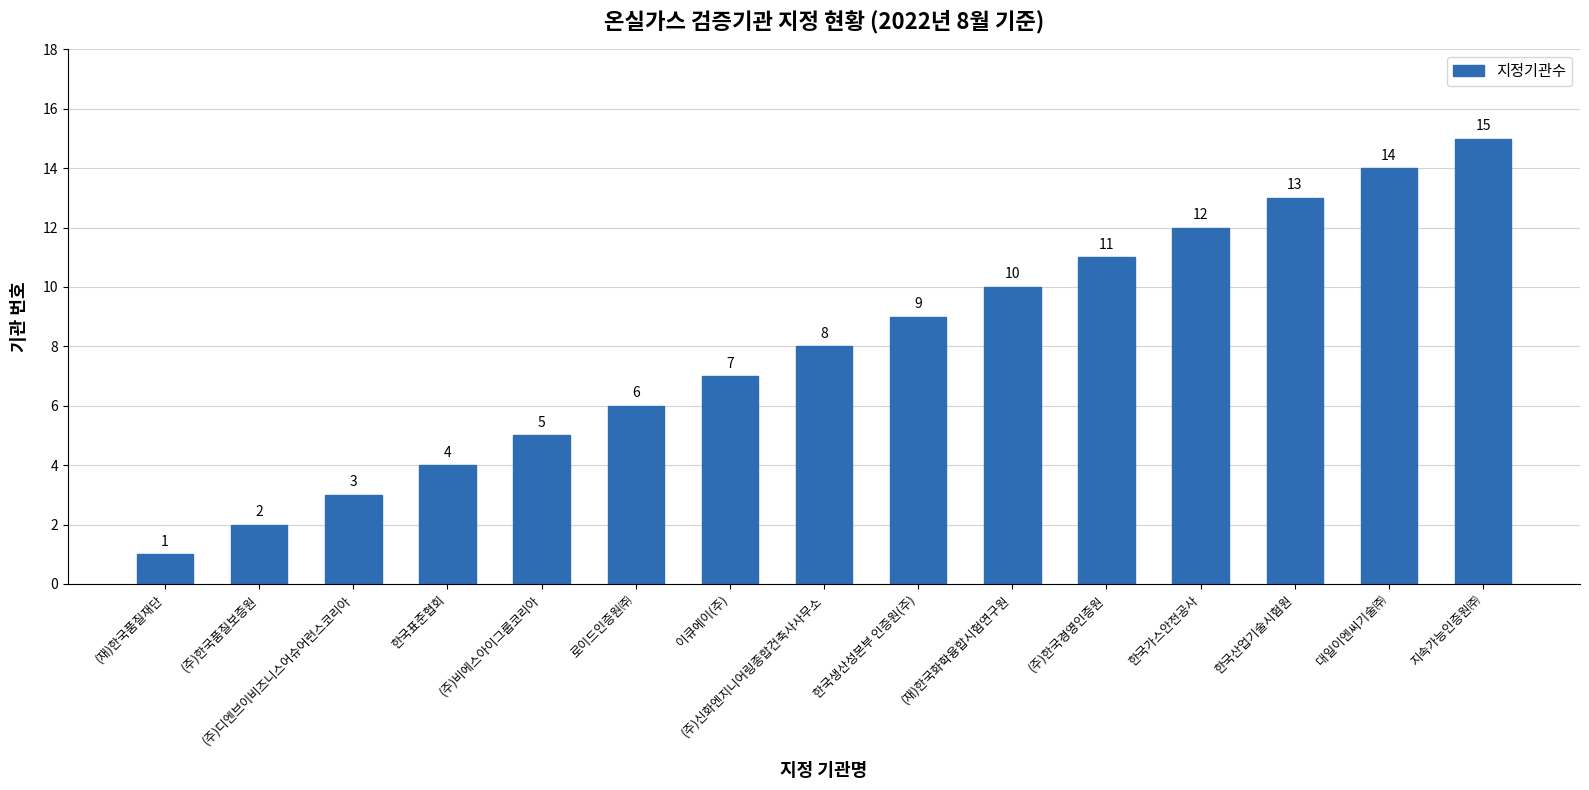

What is the difference between the values at 대일이엔씨기술㈜ and (주)한국품질보증원?

12